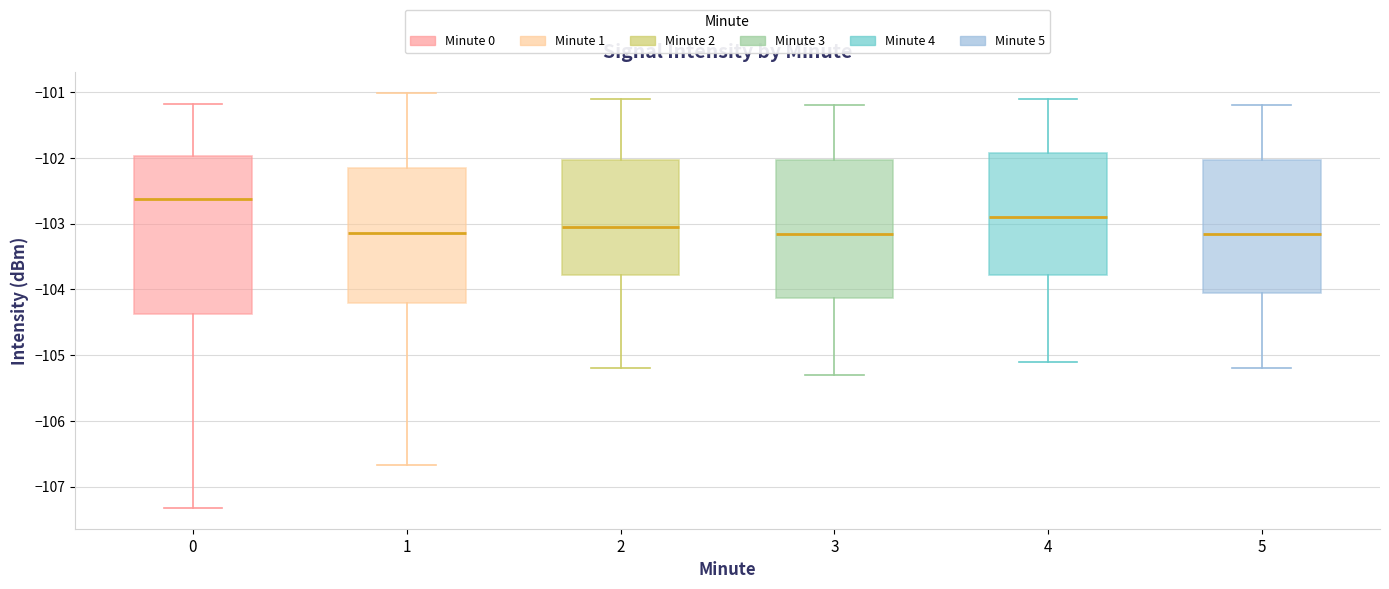

Where does the median line of the box at x = 3 sit on the y-axis? The values are not printed on the chart, so give them approximately, as read against the axis.

-103.1